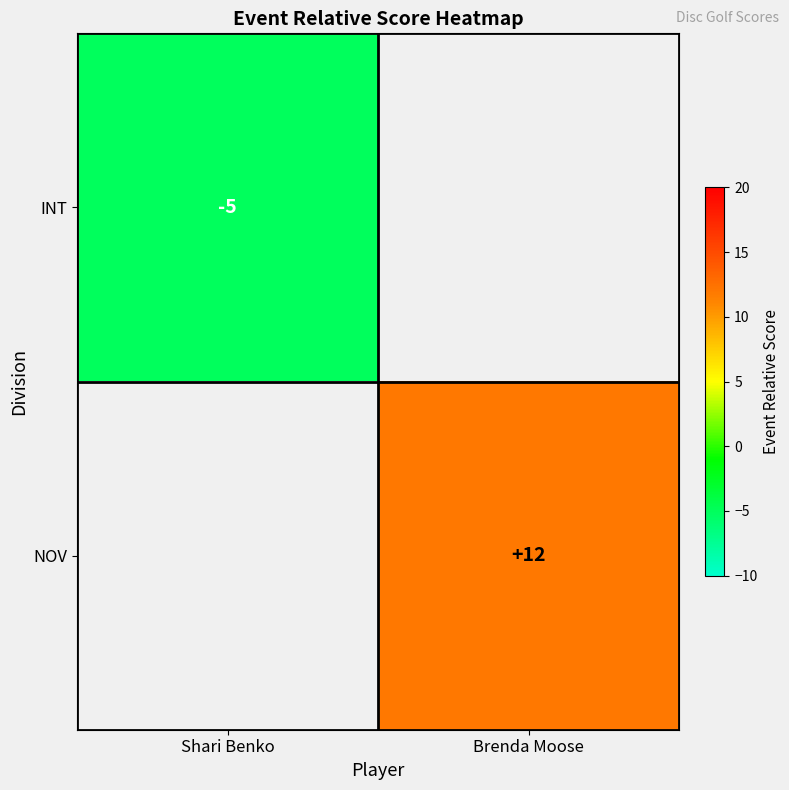

Which label corresponds to the largest value in the chart?

Brenda Moose